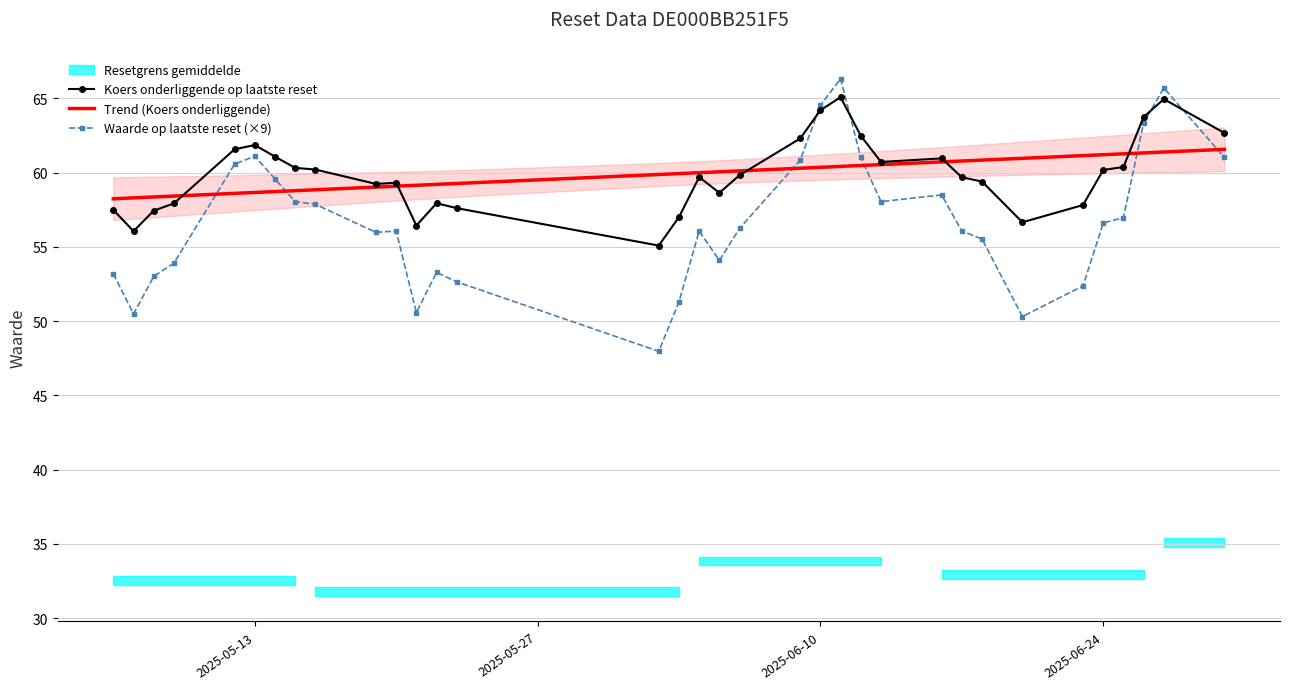

Which series has the largest total across all categories?

Trend (Koers onderliggende)